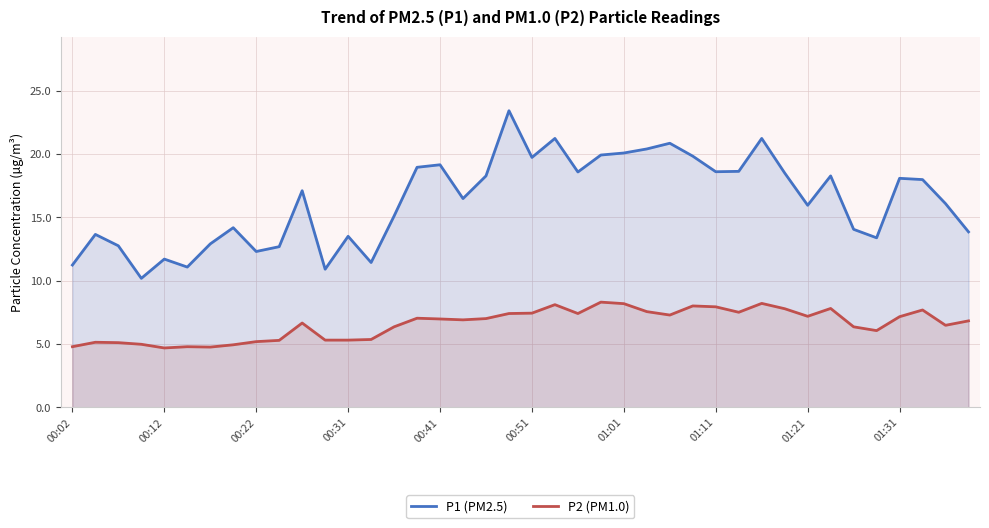

What position from the right is 19?

21